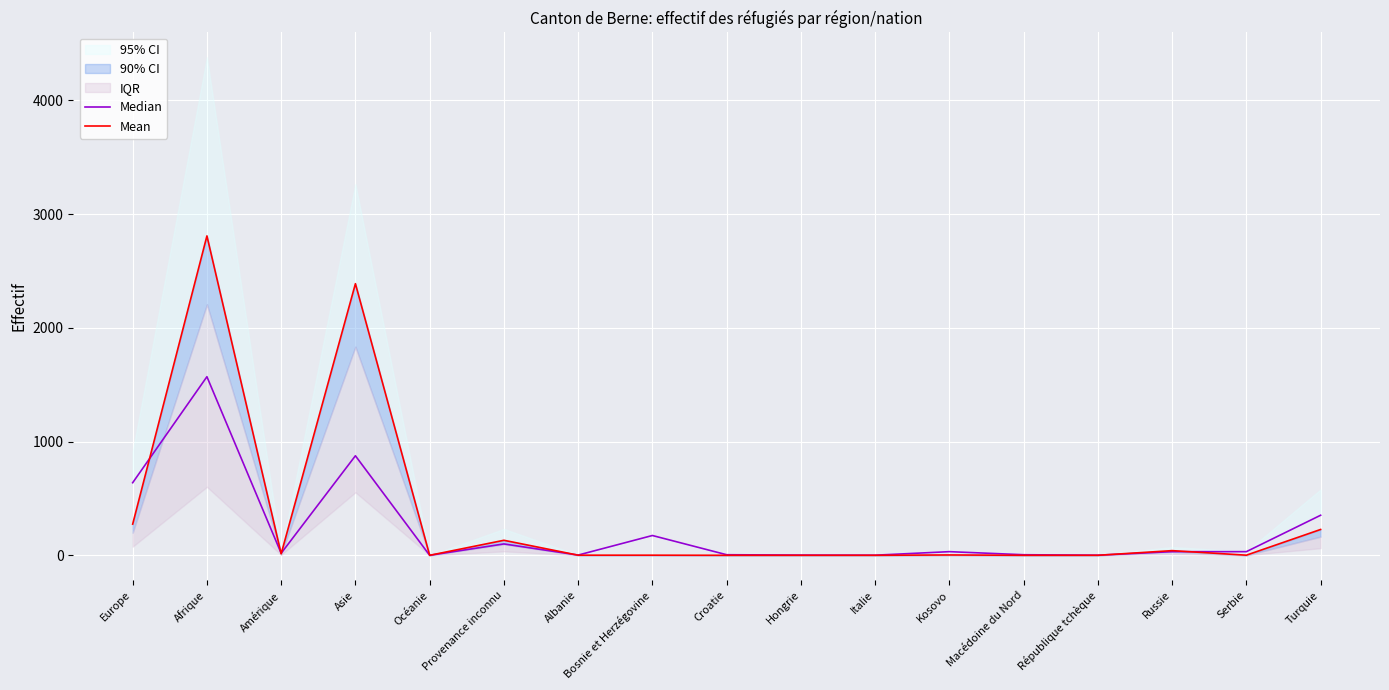

What position from the left is Amérique?

3